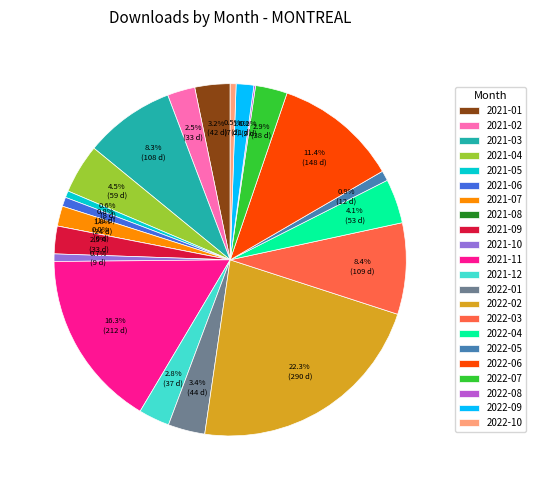

What percentage is NOT represented by 2022-05?

99.1%